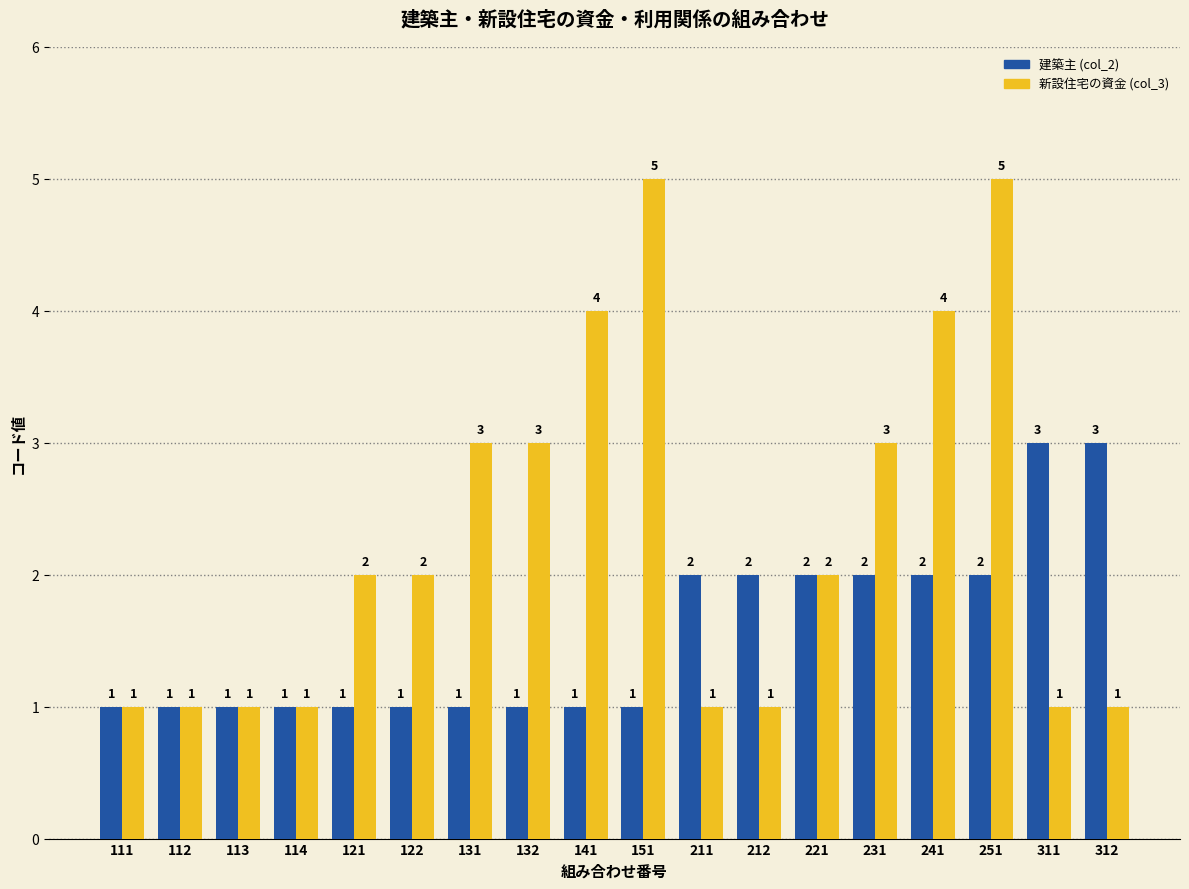

What is the greatest value displayed?

5